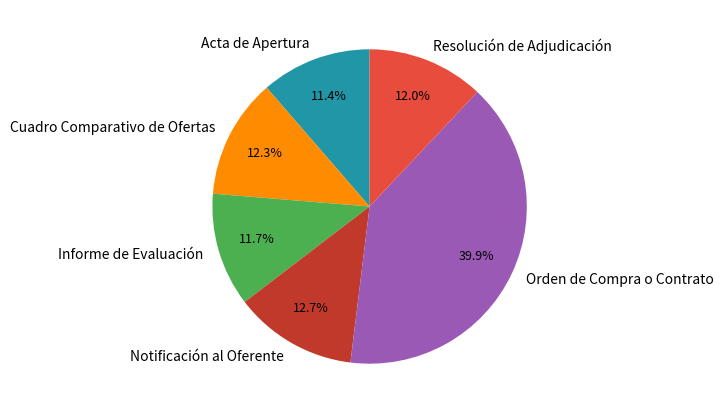

How many segments does this pie chart have?

6